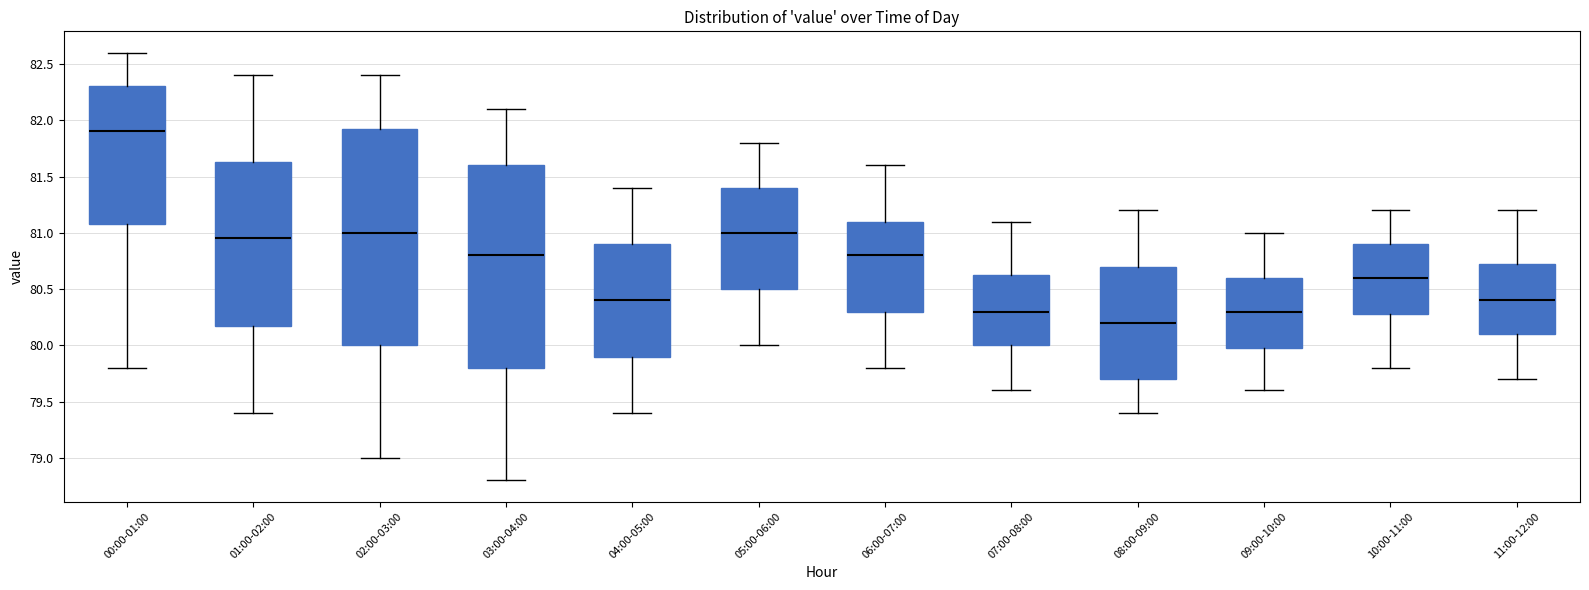

Reading left to right, read every box against the y-axis: the position of its median line, the range the box covers, and the ends of its whiskers. The values are not printed on the chart, so give them approximately, as read against the axis.

00:00-01:00: median 81.90, box 81.10 to 82.30, whiskers 79.80 to 82.60
01:00-02:00: median 80.95, box 80.20 to 81.65, whiskers 79.40 to 82.40
02:00-03:00: median 81.00, box 80.00 to 81.95, whiskers 79.00 to 82.40
03:00-04:00: median 80.80, box 79.80 to 81.60, whiskers 78.80 to 82.10
04:00-05:00: median 80.40, box 79.90 to 80.90, whiskers 79.40 to 81.40
05:00-06:00: median 81.00, box 80.50 to 81.40, whiskers 80.00 to 81.80
06:00-07:00: median 80.80, box 80.30 to 81.10, whiskers 79.80 to 81.60
07:00-08:00: median 80.30, box 80.00 to 80.65, whiskers 79.60 to 81.10
08:00-09:00: median 80.20, box 79.70 to 80.70, whiskers 79.40 to 81.20
09:00-10:00: median 80.30, box 80.00 to 80.60, whiskers 79.60 to 81.00
10:00-11:00: median 80.60, box 80.30 to 80.90, whiskers 79.80 to 81.20
11:00-12:00: median 80.40, box 80.10 to 80.75, whiskers 79.70 to 81.20